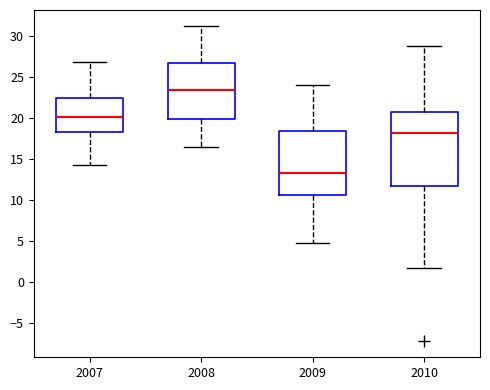

Reading left to right, read every box against the y-axis: the position of its median line, the range the box covers, and the ends of its whiskers. The values are not printed on the chart, so give them approximately, as read against the axis.

2007: median 20.0, box 18.5 to 22.5, whiskers 14.0 to 27.0
2008: median 23.5, box 20.0 to 26.5, whiskers 16.5 to 31.0
2009: median 13.5, box 10.5 to 18.5, whiskers 5.0 to 24.0
2010: median 18.0, box 11.5 to 21.0, whiskers 1.5 to 28.5